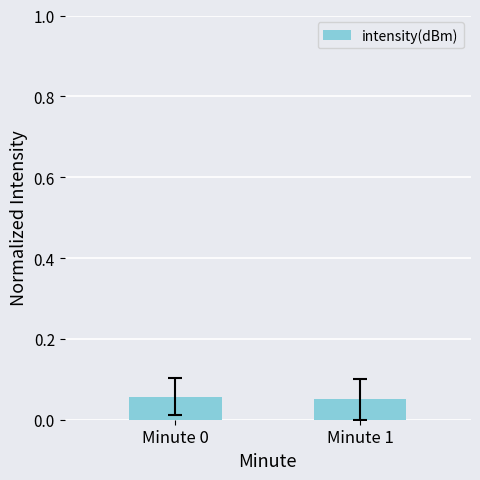

Is it true that the value at Minute 1 is 0.0?

False